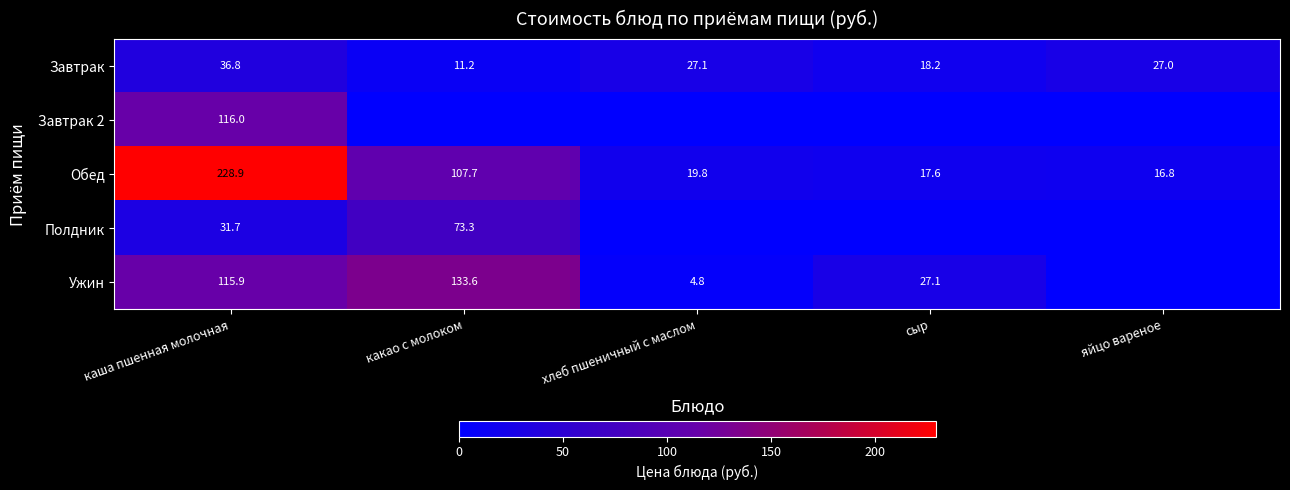

What is the minimum value for Обед?

16.8